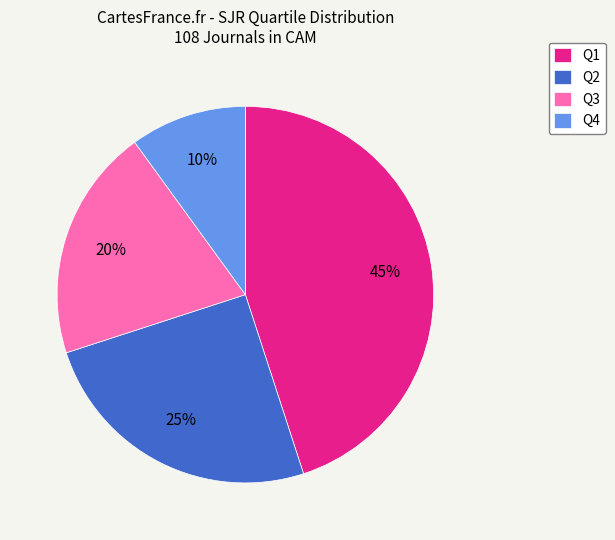

What percentage is the Q2 slice, to the nearest percent?

25%